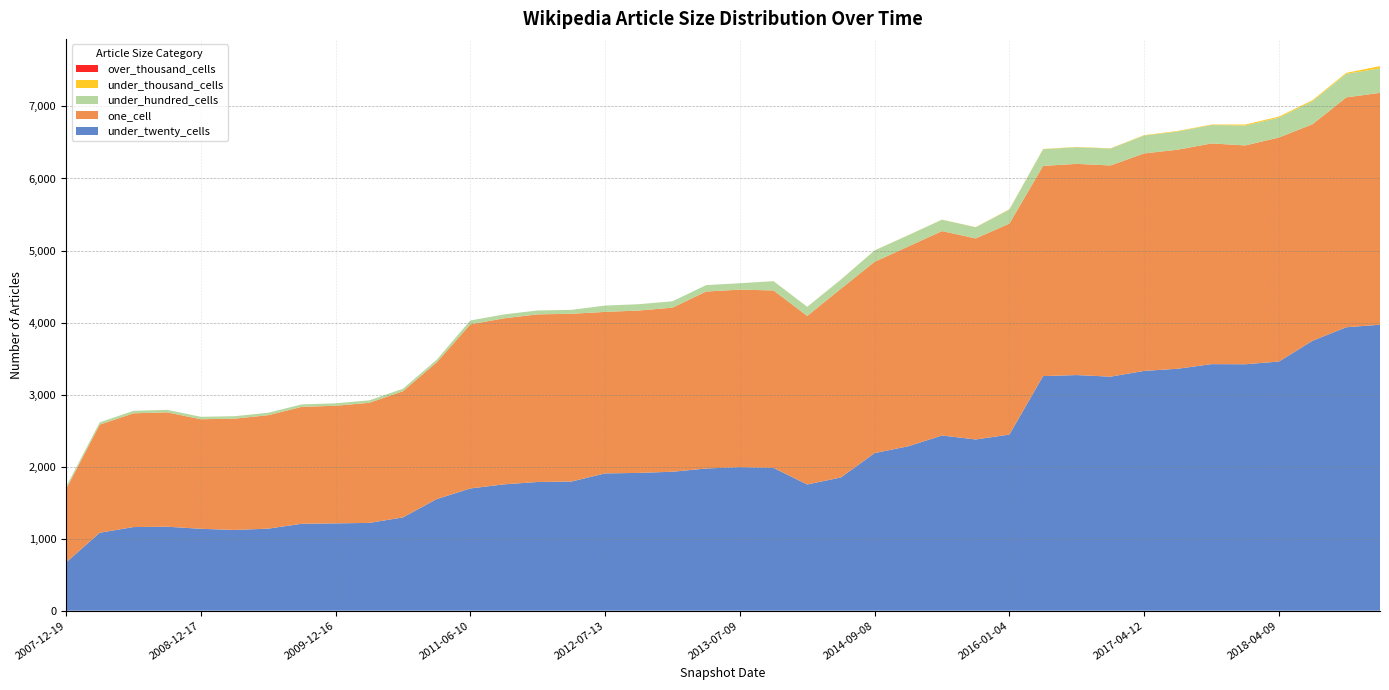

Reading left to right, extract all data points from this chart.

under_twenty_cells: 2007-12-19=669	2008-04-01=1082	2008-06-27=1161	2008-10-10=1166	2008-12-17=1137	2009-04-06=1121	2009-06-17=1139	2009-09-25=1207	2009-12-16=1212	2010-04-01=1219	2010-07-26=1295	2011-02-21=1549	2011-06-10=1697	2011-09-05=1754	2012-01-18=1787	2012-03-26=1793	2012-07-13=1906	2012-10-31=1913	2013-02-20=1929	2013-05-21=1974	2013-07-09=1993	2013-09-10=1982	2013-12-20=1752	2014-03-28=1850	2014-09-08=2188	2015-01-19=2283	2015-04-09=2432	2015-07-03=2377	2016-01-04=2445	2016-04-05=3257	2016-07-04=3271	2016-10-07=3249	2017-04-12=3329	2017-07-24=3359	2017-10-12=3423	2017-12-22=3421	2018-04-09=3459	2018-07-11=3748	2019-01-01=3935	2019-04-06=3970
one_cell: 2007-12-19=1018	2008-04-01=1501	2008-06-27=1579	2008-10-10=1588	2008-12-17=1521	2009-04-06=1545	2009-06-17=1575	2009-09-25=1623	2009-12-16=1633	2010-04-01=1667	2010-07-26=1752	2011-02-21=1898	2011-06-10=2278	2011-09-05=2305	2012-01-18=2327	2012-03-26=2329	2012-07-13=2242	2012-10-31=2254	2013-02-20=2278	2013-05-21=2457	2013-07-09=2464	2013-09-10=2464	2013-12-20=2340	2014-03-28=2620	2014-09-08=2656	2015-01-19=2773	2015-04-09=2838	2015-07-03=2791	2016-01-04=2929	2016-04-05=2918	2016-07-04=2932	2016-10-07=2932	2017-04-12=3019	2017-07-24=3041	2017-10-12=3064	2017-12-22=3038	2018-04-09=3110	2018-07-11=3006	2019-01-01=3191	2019-04-06=3219
under_hundred_cells: 2007-12-19=31	2008-04-01=32	2008-06-27=34	2008-10-10=34	2008-12-17=34	2009-04-06=34	2009-06-17=34	2009-09-25=34	2009-12-16=34	2010-04-01=34	2010-07-26=34	2011-02-21=36	2011-06-10=54	2011-09-05=54	2012-01-18=54	2012-03-26=54	2012-07-13=88	2012-10-31=88	2013-02-20=88	2013-05-21=89	2013-07-09=89	2013-09-10=128	2013-12-20=126	2014-03-28=127	2014-09-08=157	2015-01-19=157	2015-04-09=158	2015-07-03=155	2016-01-04=195	2016-04-05=231	2016-07-04=231	2016-10-07=234	2017-04-12=248	2017-07-24=253	2017-10-12=255	2017-12-22=276	2018-04-09=276	2018-07-11=320	2019-01-01=327	2019-04-06=340
under_thousand_cells: 2007-12-19=0	2008-04-01=0	2008-06-27=0	2008-10-10=0	2008-12-17=0	2009-04-06=0	2009-06-17=0	2009-09-25=0	2009-12-16=0	2010-04-01=0	2010-07-26=0	2011-02-21=0	2011-06-10=0	2011-09-05=0	2012-01-18=0	2012-03-26=0	2012-07-13=0	2012-10-31=0	2013-02-20=0	2013-05-21=0	2013-07-09=0	2013-09-10=1	2013-12-20=1	2014-03-28=1	2014-09-08=1	2015-01-19=1	2015-04-09=1	2015-07-03=2	2016-01-04=4	2016-04-05=4	2016-07-04=4	2016-10-07=4	2017-04-12=6	2017-07-24=7	2017-10-12=7	2017-12-22=14	2018-04-09=14	2018-07-11=14	2019-01-01=14	2019-04-06=31
over_thousand_cells: 2007-12-19=0	2008-04-01=0	2008-06-27=0	2008-10-10=0	2008-12-17=0	2009-04-06=0	2009-06-17=0	2009-09-25=0	2009-12-16=0	2010-04-01=0	2010-07-26=0	2011-02-21=0	2011-06-10=0	2011-09-05=0	2012-01-18=0	2012-03-26=0	2012-07-13=0	2012-10-31=0	2013-02-20=0	2013-05-21=0	2013-07-09=0	2013-09-10=0	2013-12-20=0	2014-03-28=0	2014-09-08=0	2015-01-19=0	2015-04-09=0	2015-07-03=0	2016-01-04=0	2016-04-05=0	2016-07-04=0	2016-10-07=0	2017-04-12=0	2017-07-24=0	2017-10-12=0	2017-12-22=0	2018-04-09=0	2018-07-11=0	2019-01-01=0	2019-04-06=0